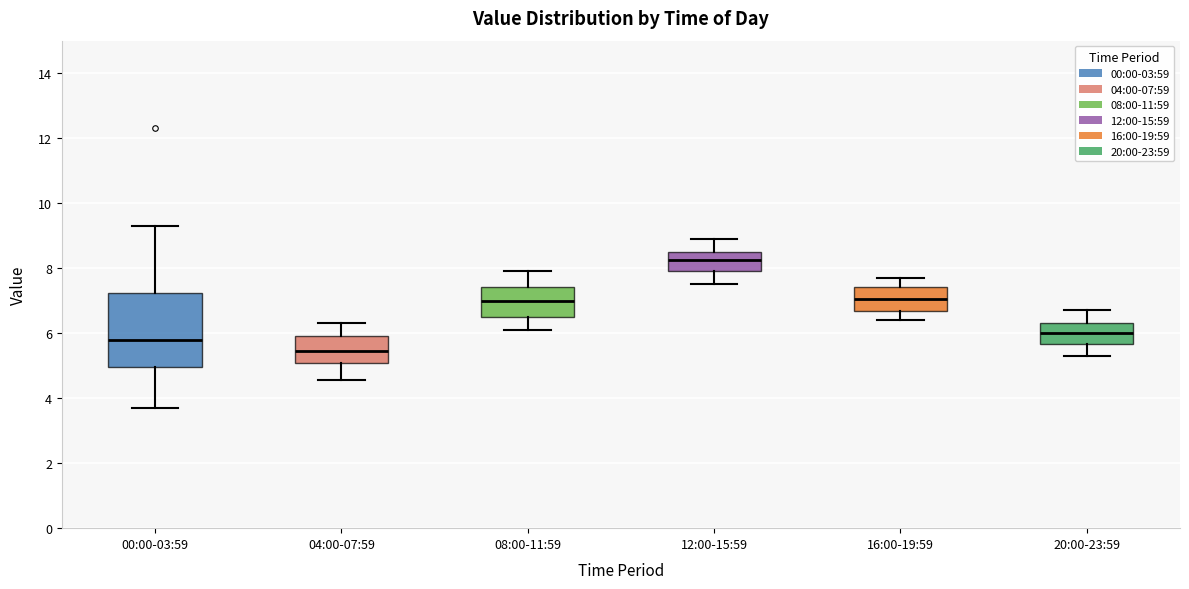

Reading left to right, transcribe this box plot: for each box, give where its median line is, the range the box spans, and where its two whiskers end, as read against the y-axis. The values are not printed on the chart, so give them approximately, as read against the axis.

00:00-03:59: median 5.8, box 5.0 to 7.2, whiskers 3.8 to 9.4
04:00-07:59: median 5.4, box 5.0 to 6.0, whiskers 4.6 to 6.4
08:00-11:59: median 7.0, box 6.6 to 7.4, whiskers 6.2 to 8.0
12:00-15:59: median 8.2, box 8.0 to 8.6, whiskers 7.6 to 9.0
16:00-19:59: median 7.0, box 6.6 to 7.4, whiskers 6.4 to 7.8
20:00-23:59: median 6.0, box 5.6 to 6.4, whiskers 5.4 to 6.8